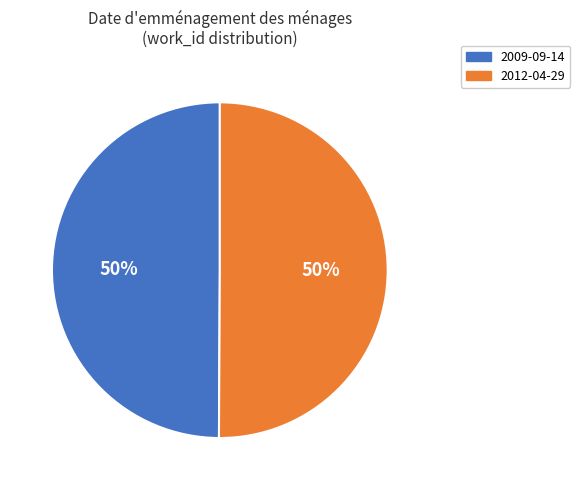

How many slices are in this pie chart?

2